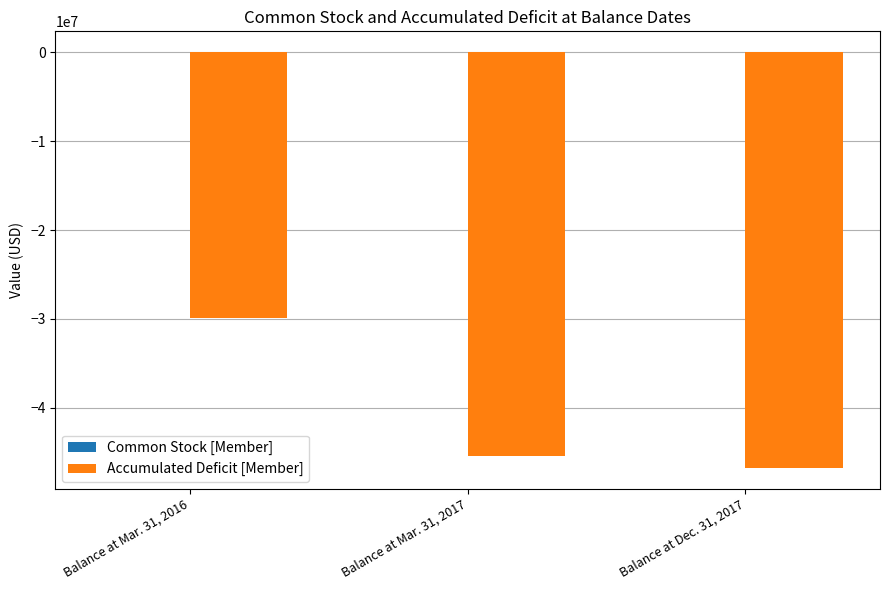

What is the sum of all Accumulated Deficit [Member] values?

-122079970